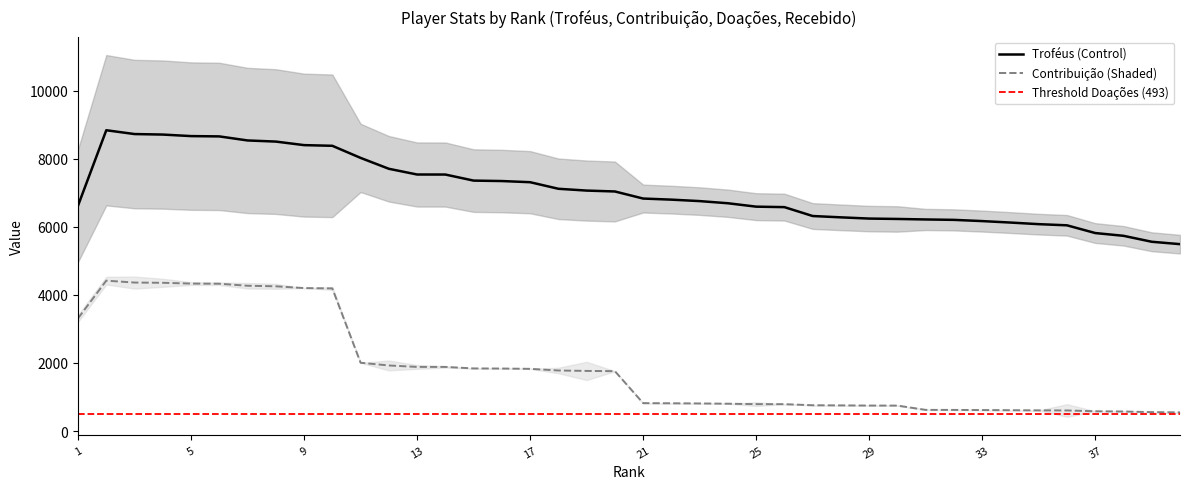

Reading right to left, extract all data points from this chart.

Troféus: 40=5488	39=5558	38=5733	37=5814	36=6041	35=6075	34=6122	33=6165	32=6201	31=6213	30=6228	29=6239	28=6275	27=6314	26=6575	25=6589	24=6689	23=6752	22=6795	21=6827	20=7035	19=7061	18=7114	17=7307	16=7341	15=7354	14=7532	13=7533	12=7701	11=8021	10=8376	9=8396	8=8500	7=8533	6=8652	5=8661	4=8706	3=8721	2=8833	1=6619
Contribuição: 40=548	39=555	38=573	37=581	36=604	35=607	34=612	33=616	32=620	31=621	30=747	29=748	28=753	27=757	26=789	25=790	24=802	23=810	22=815	21=819	20=1758	19=1765	18=1778	17=1826	16=1835	15=1838	14=1883	13=1883	12=1925	11=2005	10=4188	9=4198	8=4250	7=4266	6=4326	5=4330	4=4353	3=4360	2=4416	1=3309